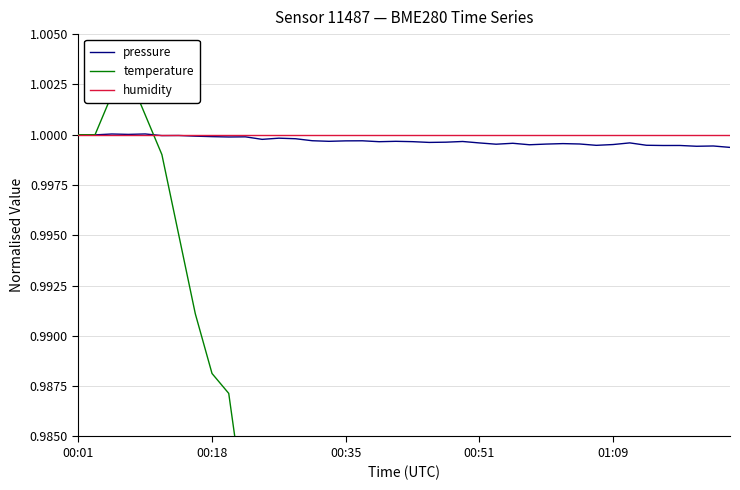

True or false: humidity has a value of 1.3 at 00:51.

False